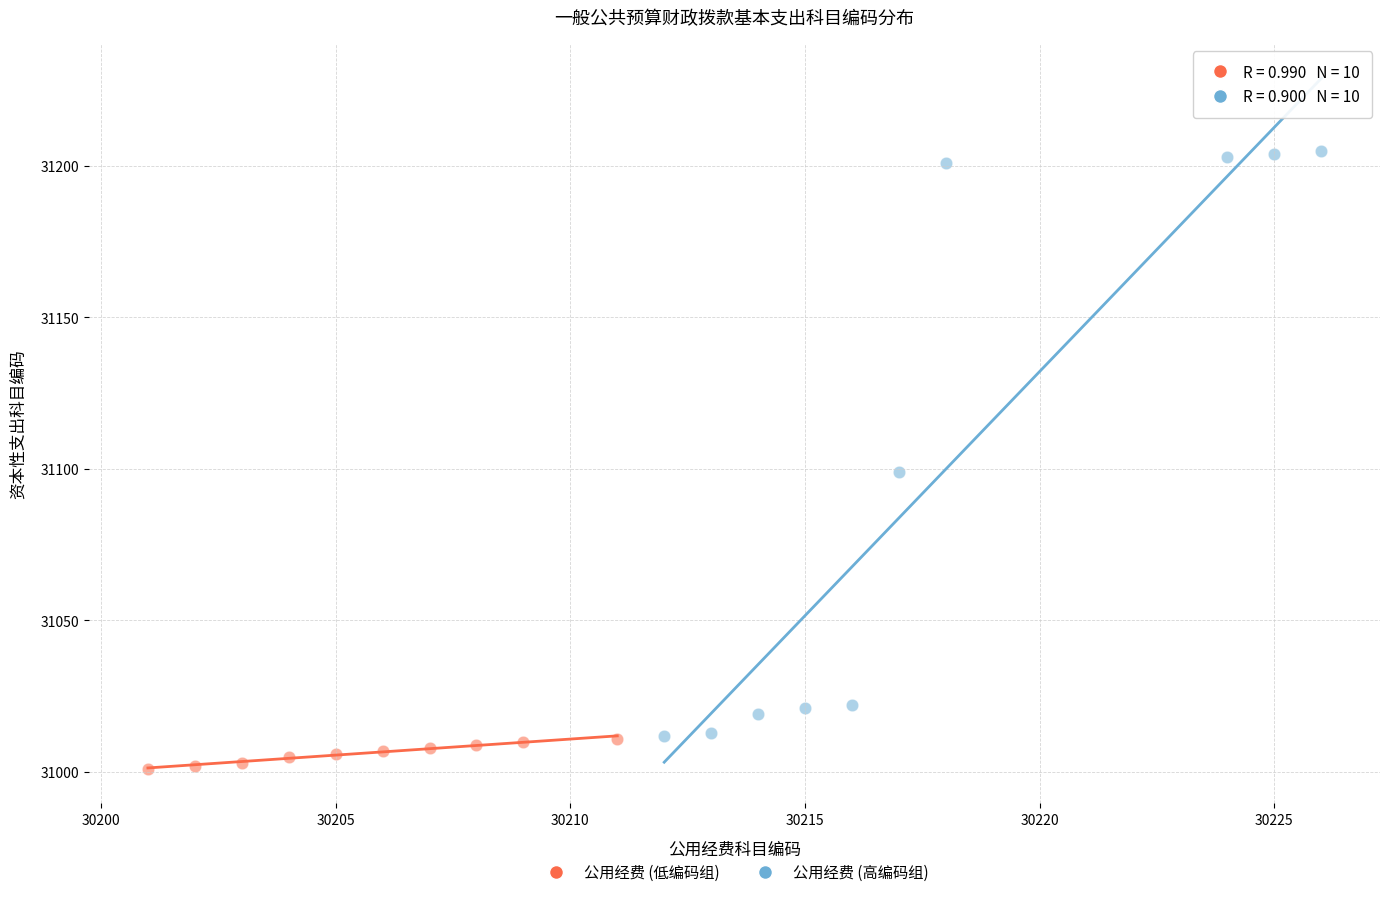

Which series has the largest Y range (max minus min)?

公用经费 (高编码组)